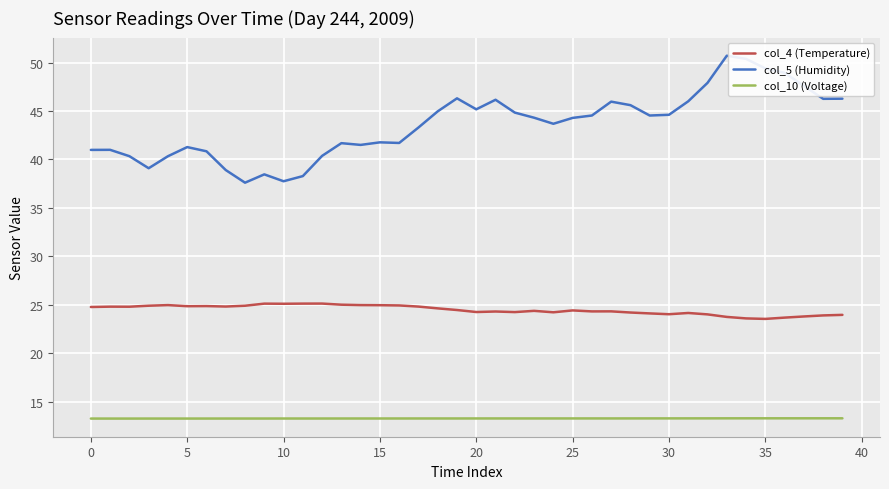

Which series has the widest spread of values?

col_5 (Humidity)